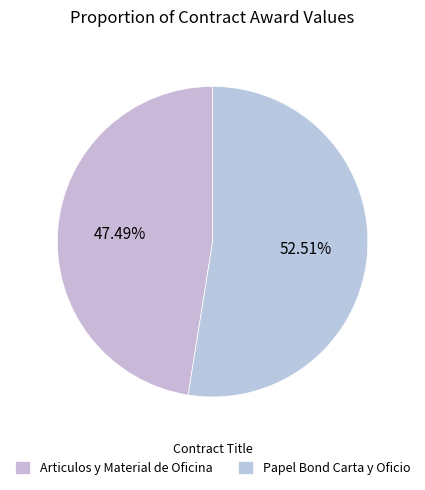

Is Papel Bond Carta y Oficio the majority of the pie?

Yes